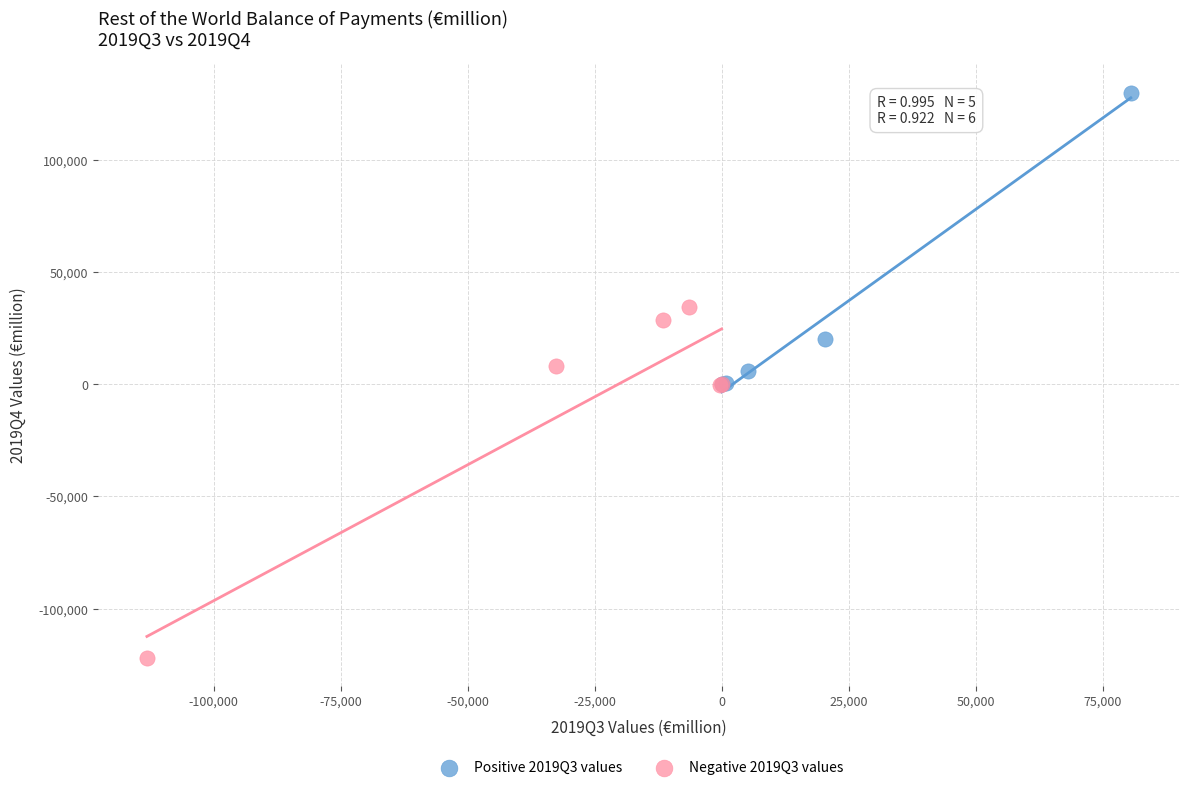

What are all the series names shown in the legend?

Positive 2019Q3 values, Negative 2019Q3 values